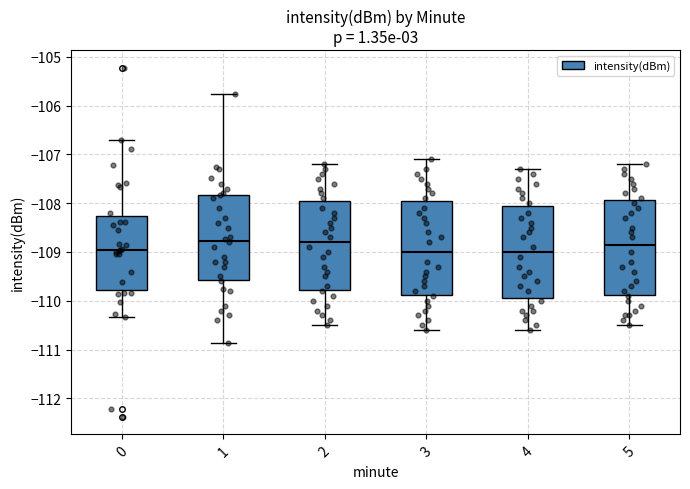

Where is the lower edge of the box at x = 0 on the y-axis? The values are not printed on the chart, so give them approximately, as read against the axis.

-109.8